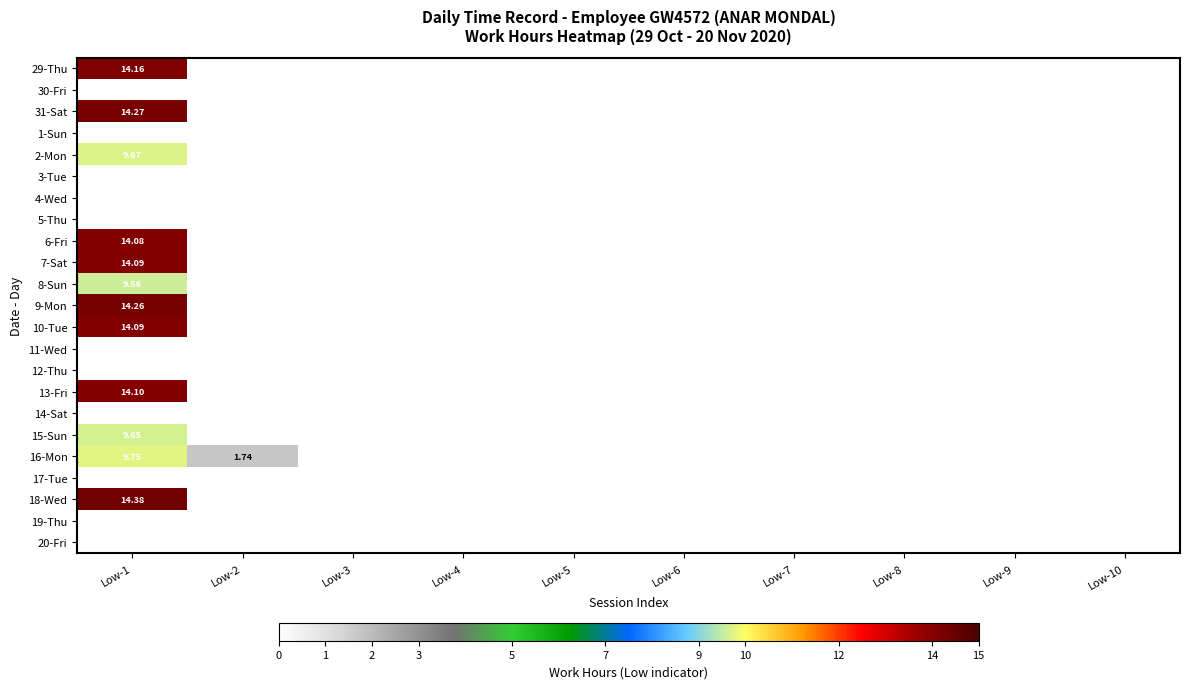

What is the maximum value shown in the chart?

14.4